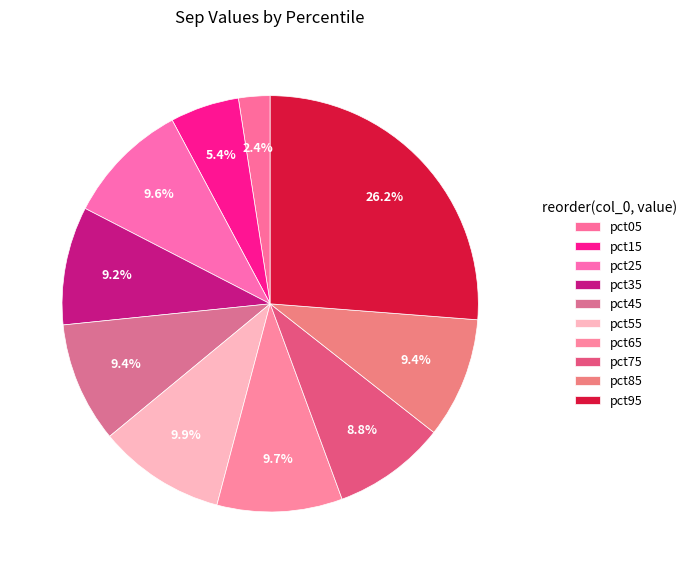

Count the number of slices in the pie.

10